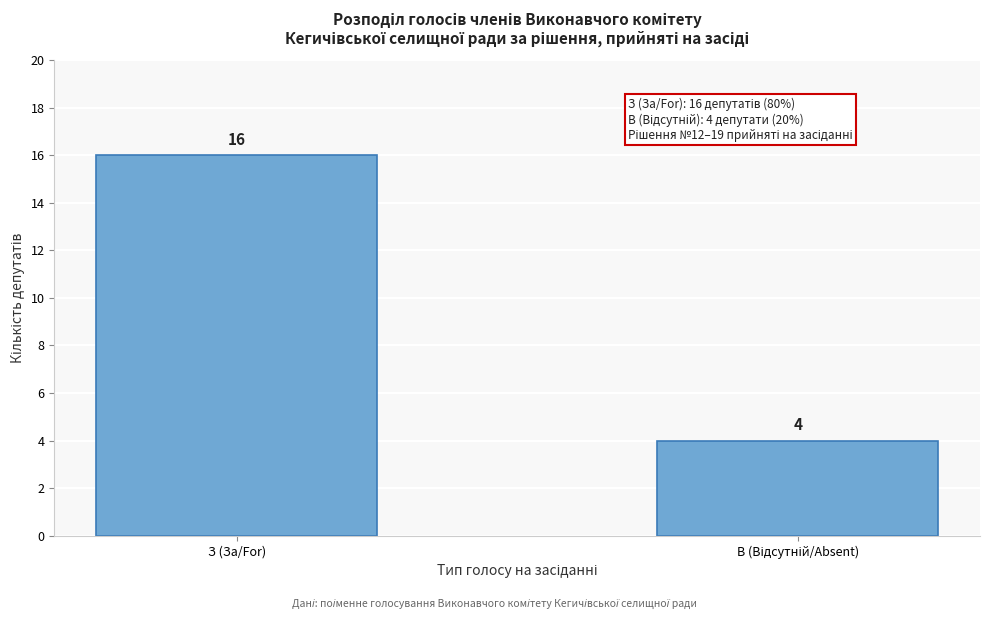

Reading left to right, what are all the values shown in this chart?

16	4